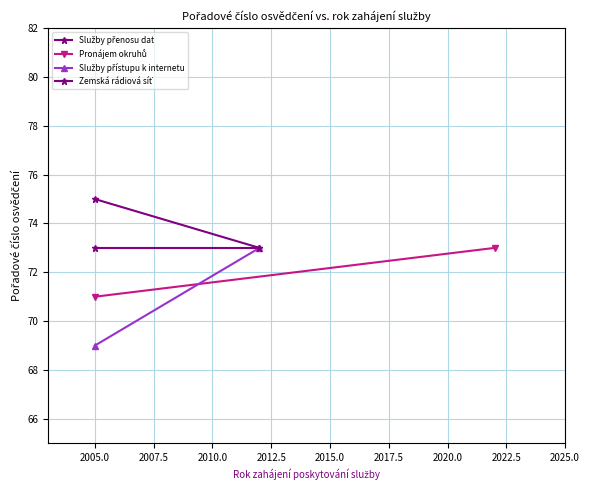

Between 2002.5 and 2005.0, which series saw the biggest shift?

Služby přístupu k internetu